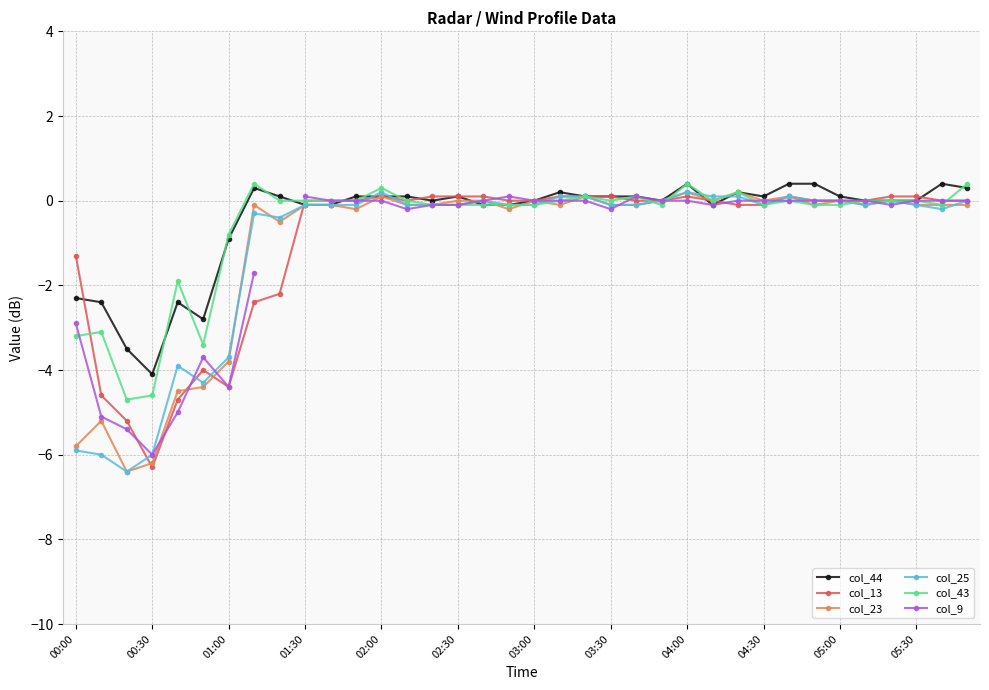

After their last crossing, which series has the higher values: col_44 or col_13?

col_44